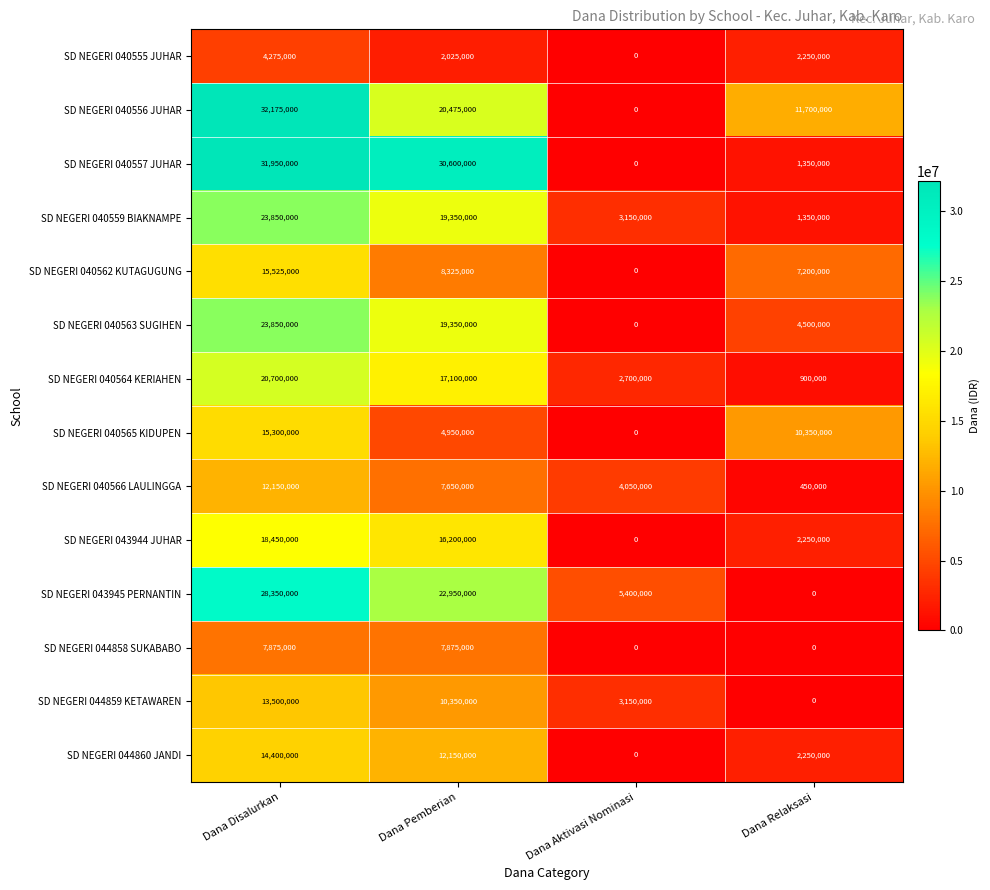

The SD NEGERI 043945 PERNANTIN series shows 15004625 at Dana Relaksasi. True or false?

False